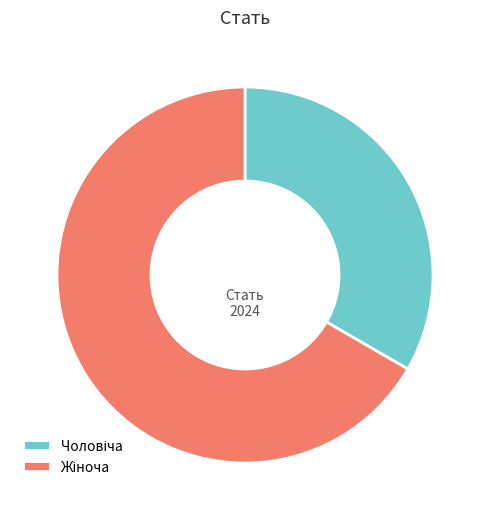

Does any single category account for the majority?

Yes